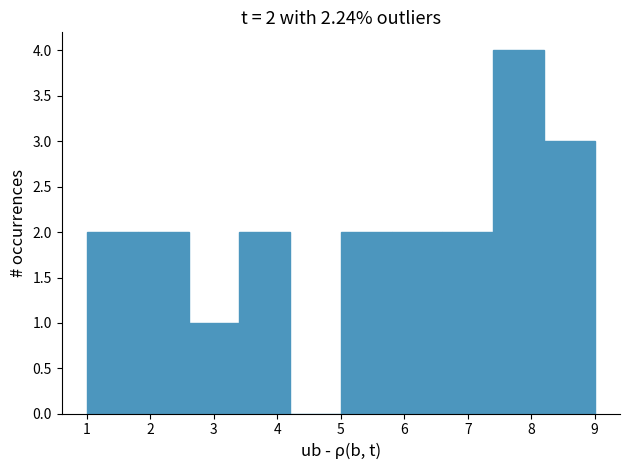

Which range on the x-axis has the tallest bar?

7.4 to 8.2